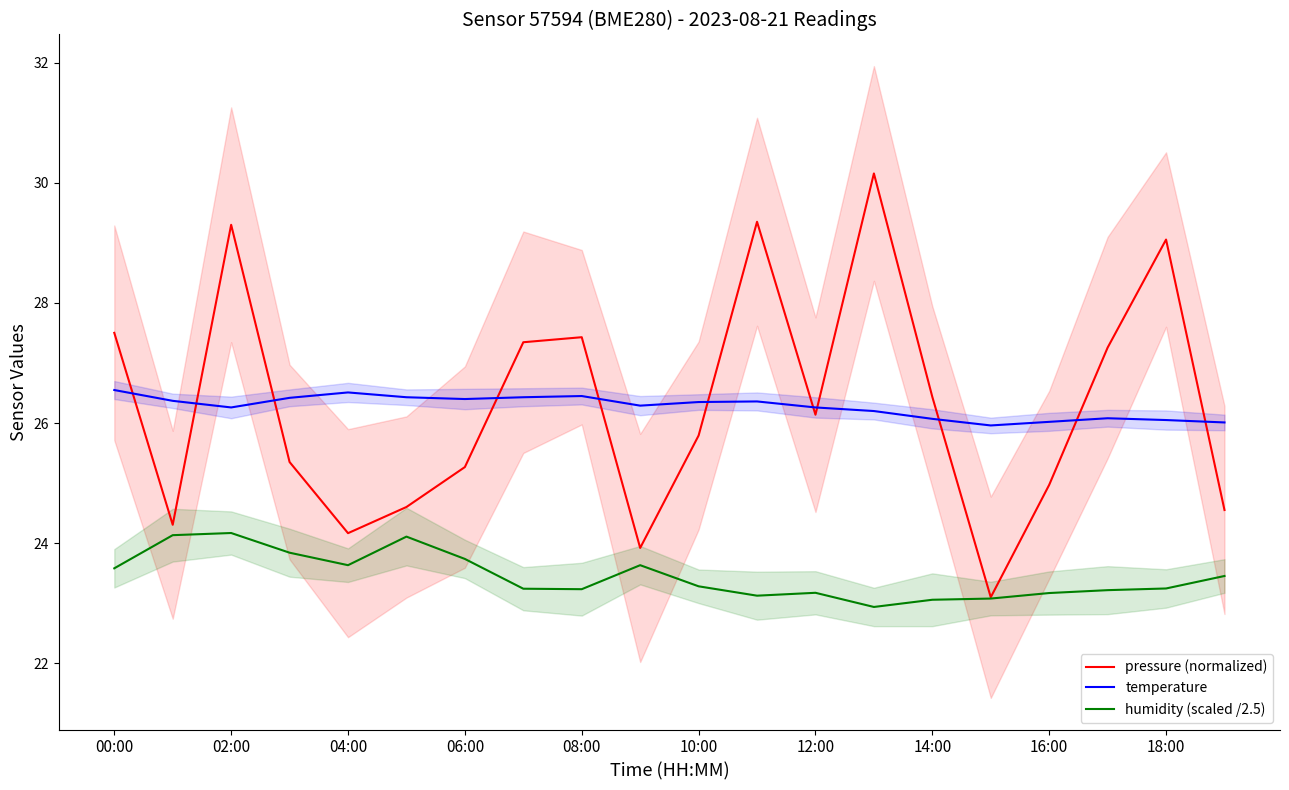

Reading right to left, extract all data points from this chart.

pressure (normalized): 24.6	29.1	27.3	25.0	23.1	26.4	30.2	26.1	29.4	25.8	23.9	27.4	27.3	25.3	24.6	24.2	25.4	29.3	24.3	27.5
temperature: 26.0	26.1	26.1	26.0	26.0	26.1	26.2	26.3	26.4	26.4	26.3	26.4	26.4	26.4	26.4	26.5	26.4	26.3	26.4	26.6
humidity (scaled /2.5): 23.5	23.2	23.2	23.2	23.1	23.1	22.9	23.2	23.1	23.3	23.6	23.2	23.2	23.7	24.1	23.6	23.8	24.2	24.1	23.6